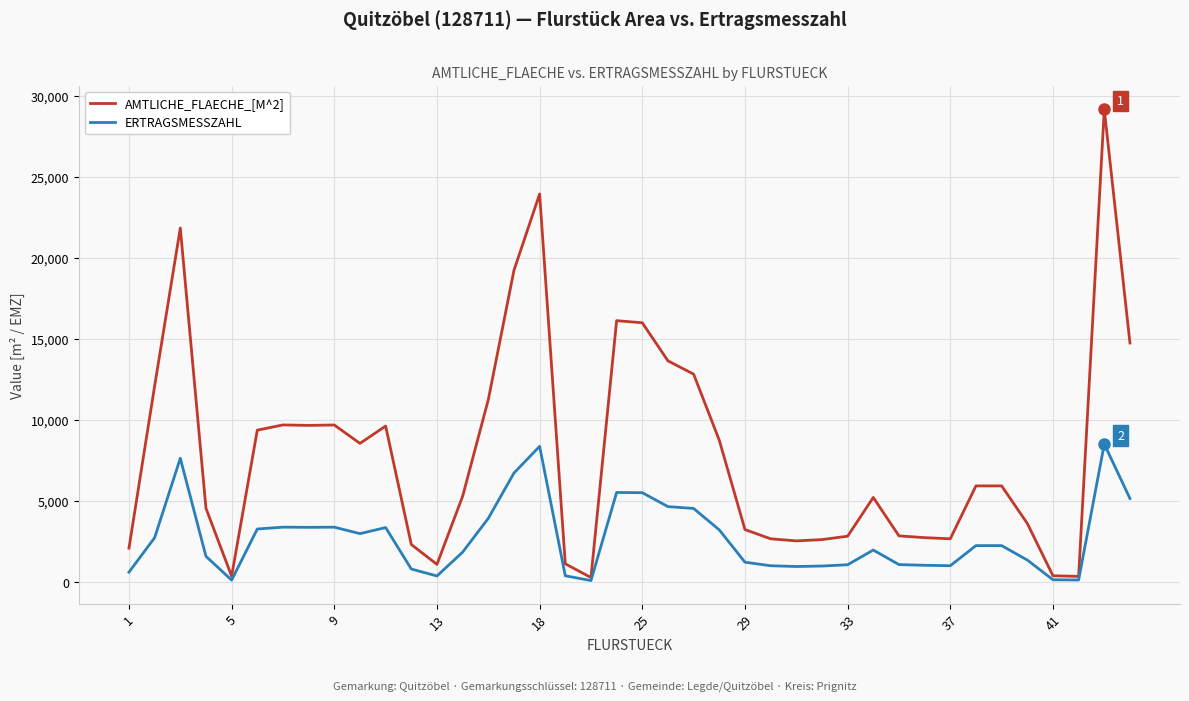

Does the chart have visible grid lines?

Yes